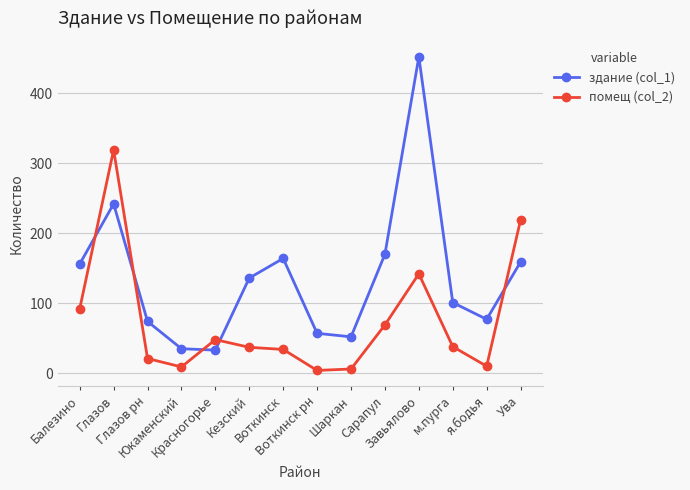

Which series changed the most between Кезский and Шаркан?

здание (col_1)